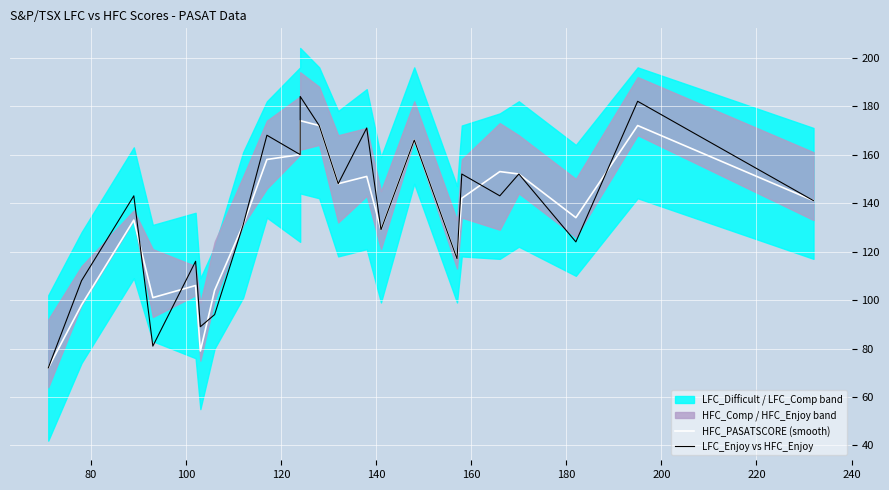

How many lines are shown in the chart?

2